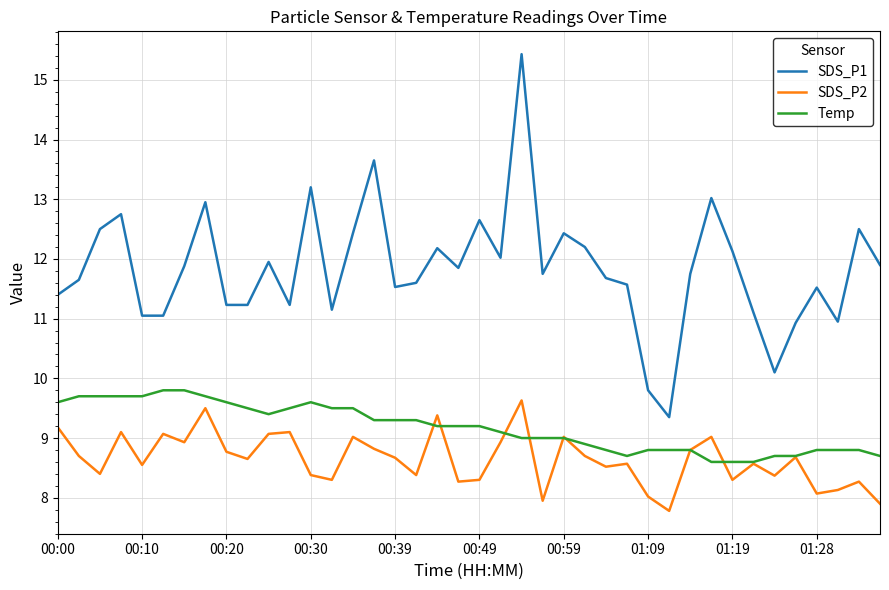

True or false: SDS_P1 and Temp intersect in this chart.

False